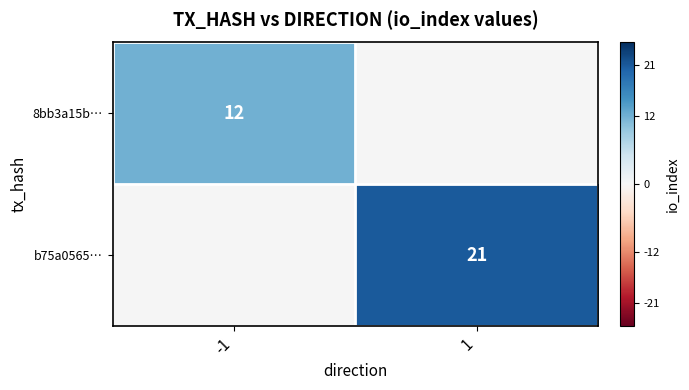

Is it true that 8bb3a15b… equals 8.2 at -1?

False